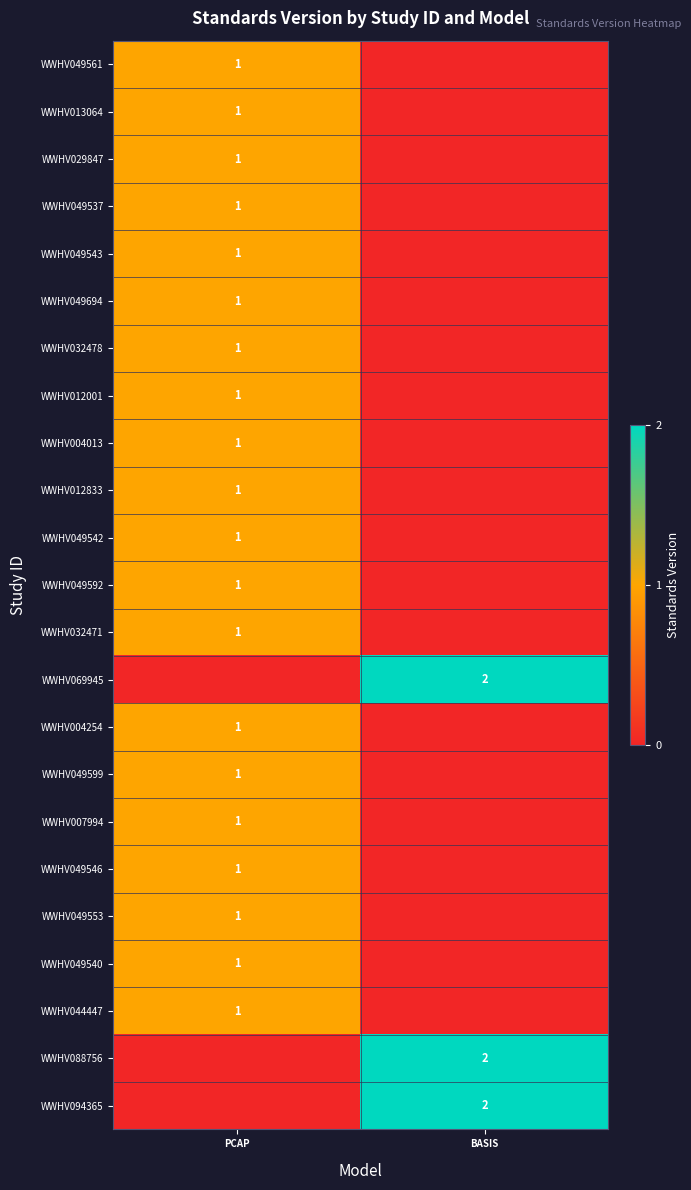

The value of WWHV029847 at PCAP is 1. True or false?

True